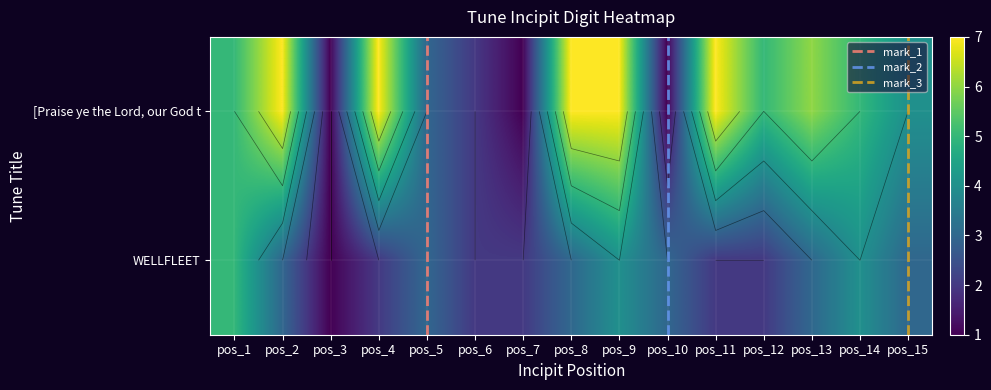

What is the difference between the second highest and second lowest values in the WELLFLEET series?

2